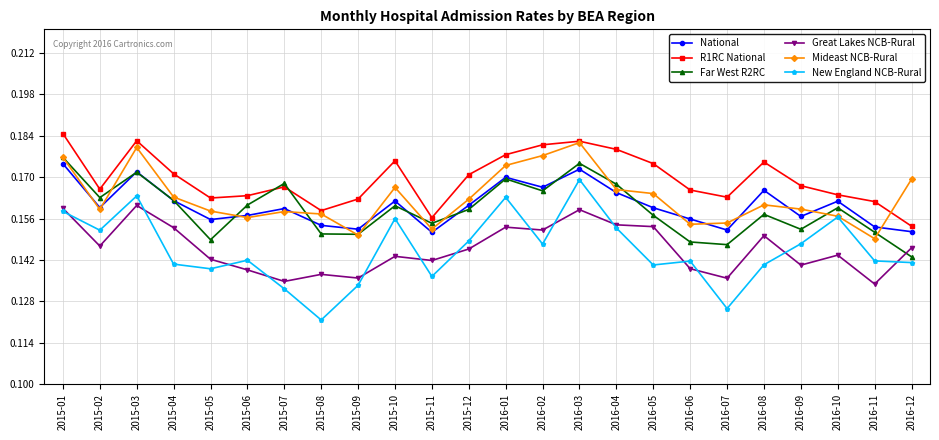

At which label is R1RC National closest to 0?

2016-12